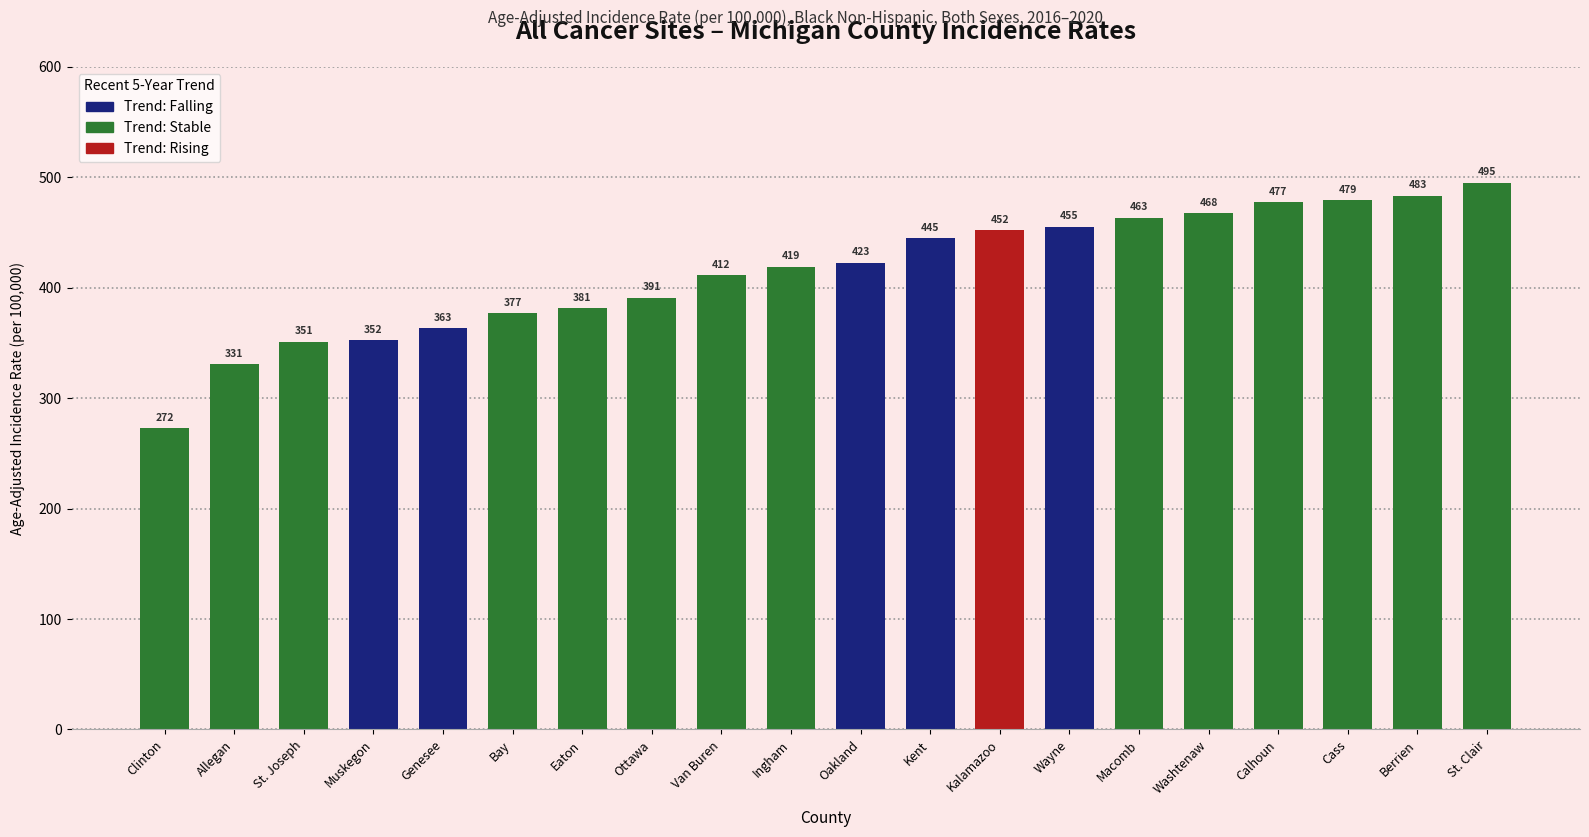

Where does the data first go above 422?

Oakland